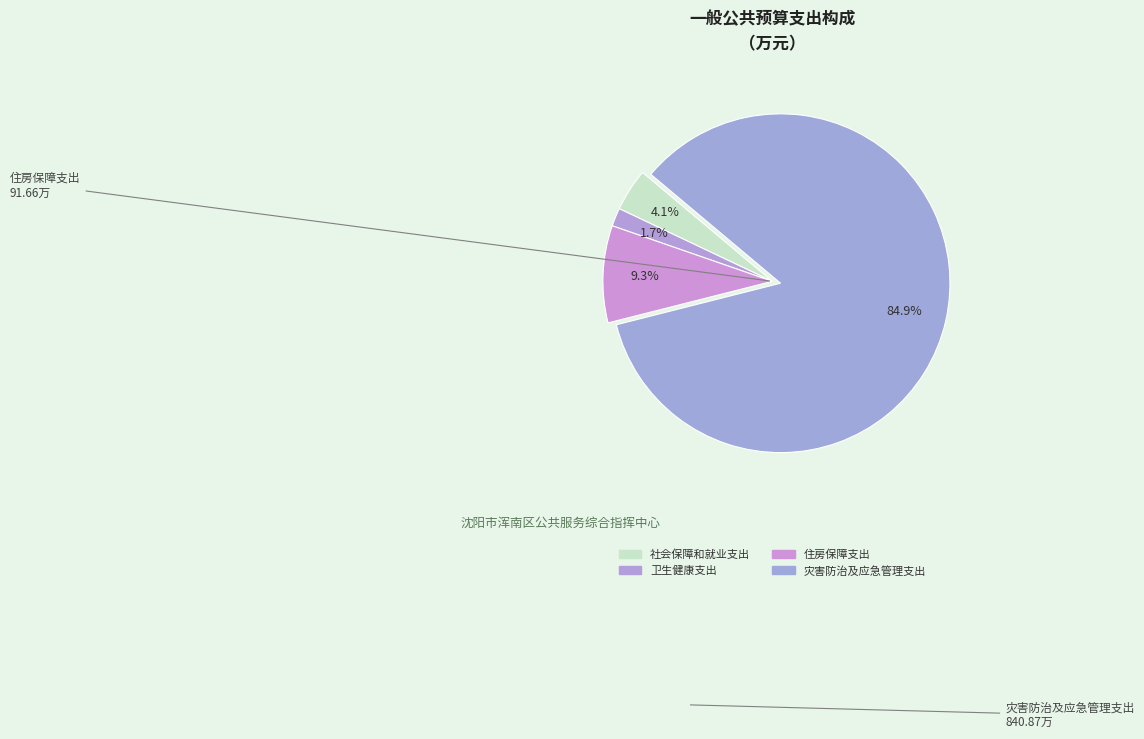

How many slices are in this pie chart?

4